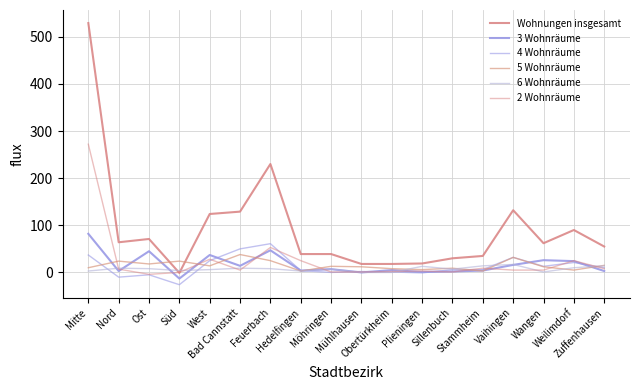

Is it true that 3 Wohnräume equals 3 at Nord?

True